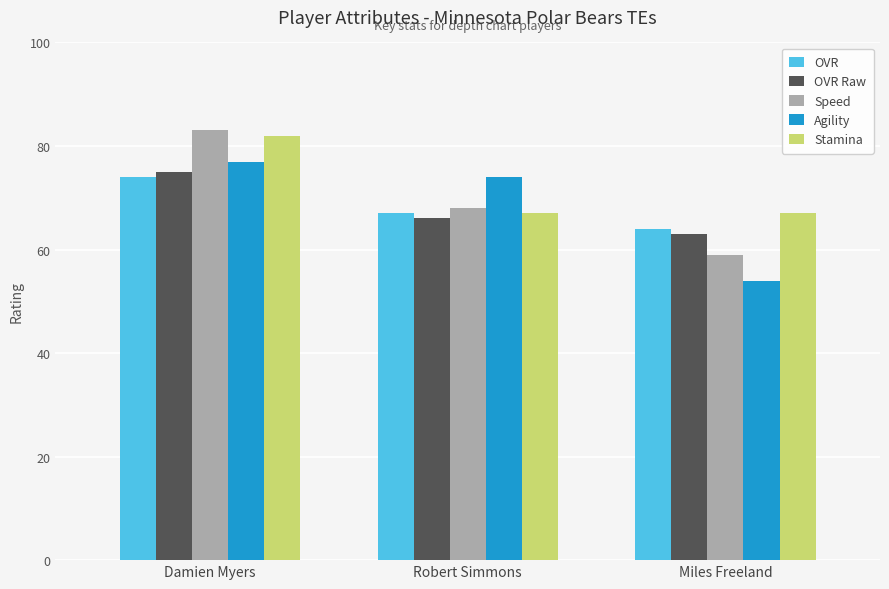

Reading left to right, list all the values displayed in this chart.

OVR: 74	67	64
OVR Raw: 75	66	63
Speed: 83	68	59
Agility: 77	74	54
Stamina: 82	67	67